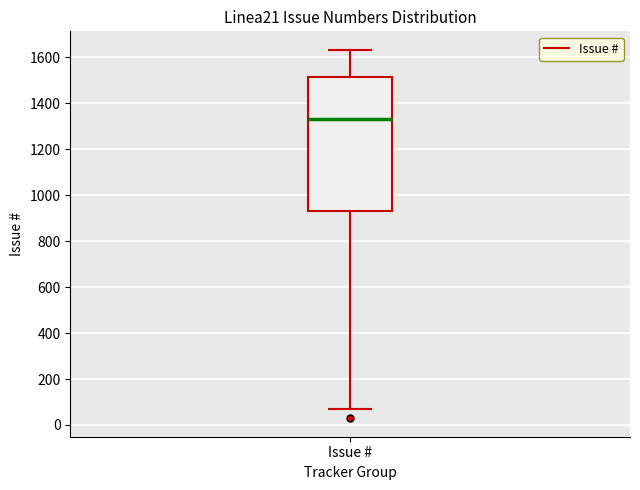

Transcribe this box plot: give where the median line is, the range the box spans, and where the two whiskers end, as read against the y-axis. The values are not printed on the chart, so give them approximately, as read against the axis.

median 1340, box 940 to 1520, whiskers 60 to 1640